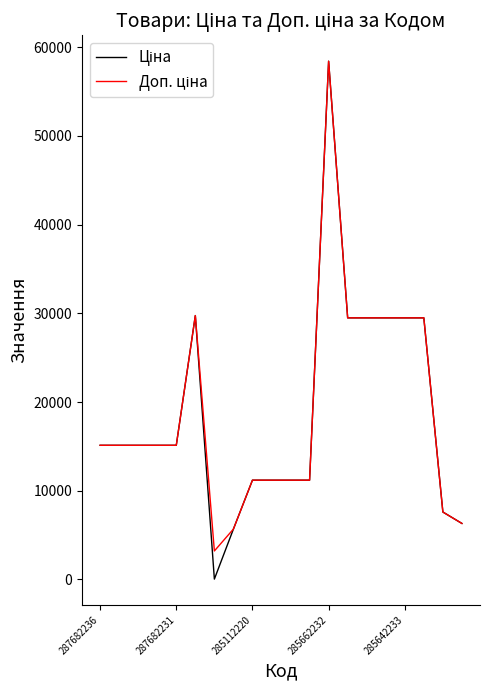

What is the maximum value shown in the chart?

58426.5